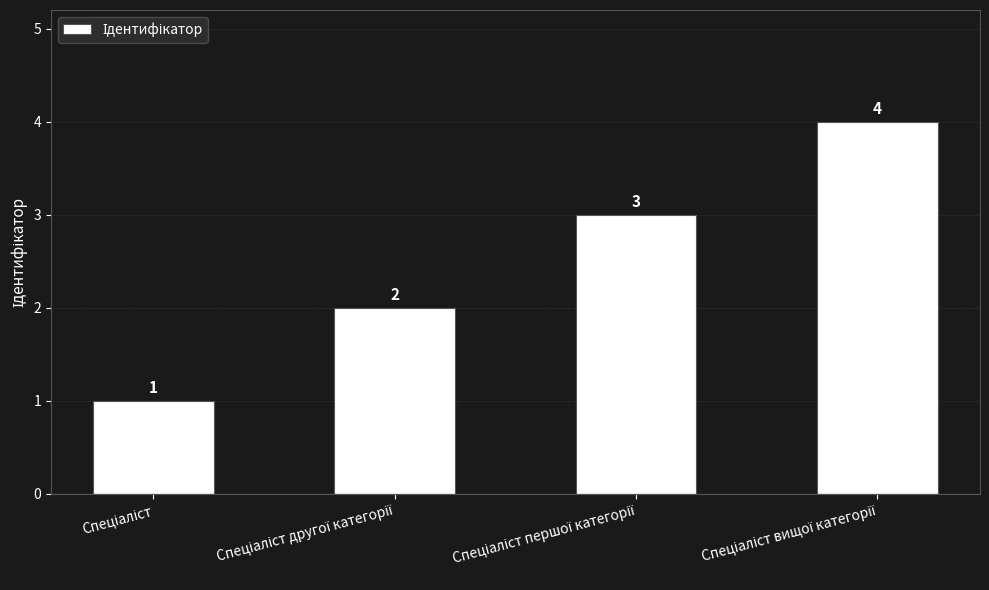

What is the value of the 1st bar from the left?

1